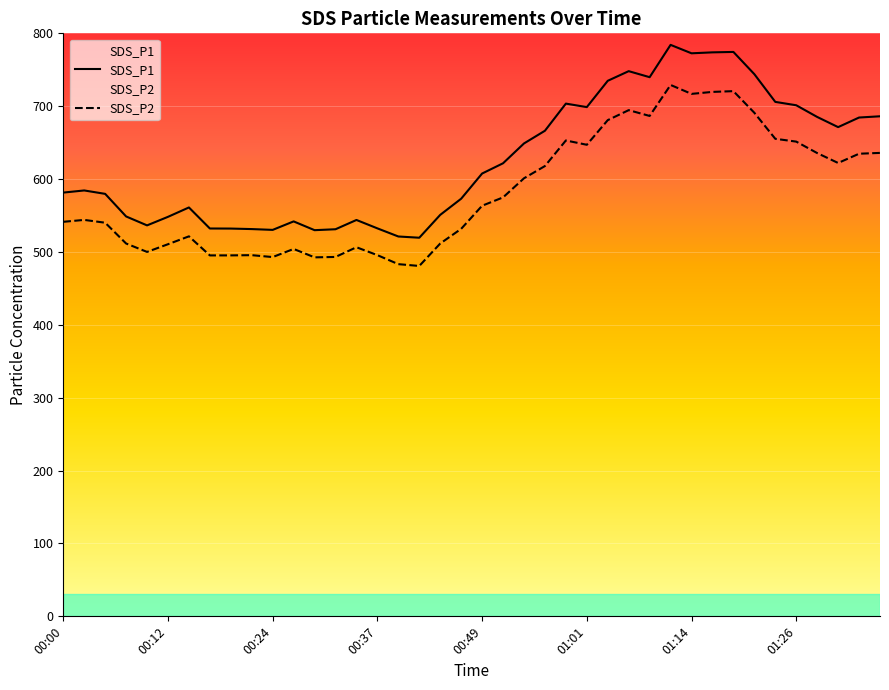

Reading right to left, extract all data points from this chart.

SDS_P1: 01:36=686.2	01:33=684.5	01:31=671.3	01:28=685.3	01:26=701.3	01:23=705.9	01:21=744.0	01:18=774.5	01:16=773.9	01:14=772.6	01:11=784.2	01:09=739.8	01:06=748.1	01:04=734.9	01:01=698.8	00:59=703.6	00:56=666.3	00:54=648.9	00:51=621.7	00:49=607.6	00:47=573.1	00:44=550.9	00:42=519.5	00:39=521.2	00:37=532.4	00:34=543.9	00:32=531.2	00:29=529.9	00:27=541.9	00:24=530.3	00:22=531.4	00:20=532.1	00:17=532.2	00:15=561.1	00:12=548.2	00:10=536.5	00:07=548.7	00:05=579.7	00:02=584.4	00:00=581.5
SDS_P2: 01:36=635.9	01:33=634.8	01:31=622.1	01:28=635.7	01:26=651.4	01:23=655.3	01:21=691.0	01:18=720.7	01:16=719.6	01:14=716.9	01:11=729.2	01:09=686.6	01:06=694.6	01:04=680.9	01:01=647.1	00:59=653.0	00:56=617.9	00:54=601.1	00:51=574.9	00:49=563.4	00:47=531.7	00:44=511.6	00:42=480.8	00:39=483.3	00:37=495.6	00:34=506.5	00:32=493.2	00:29=492.6	00:27=504.1	00:24=493.0	00:22=495.6	00:20=495.3	00:17=495.3	00:15=521.4	00:12=510.6	00:10=500.1	00:07=511.6	00:05=540.1	00:02=544.0	00:00=541.4